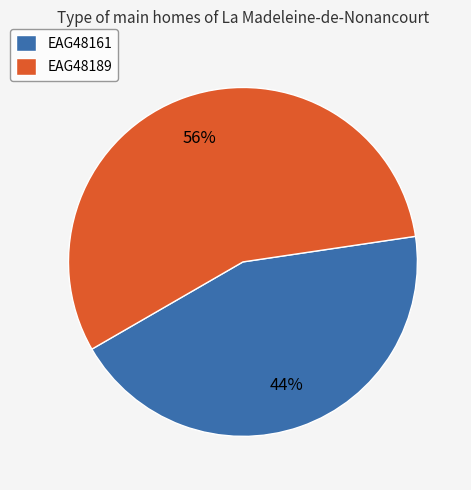

Rank the categories by value from highest to lowest.

EAG48189, EAG48161